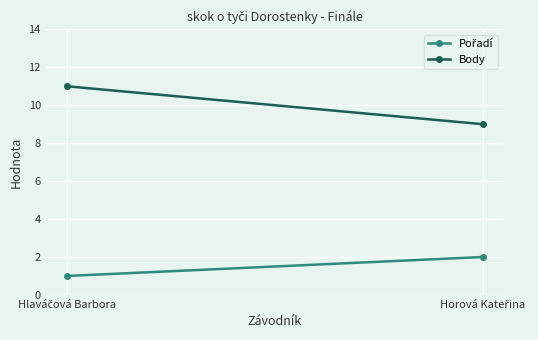

What is the label of the 1st point from the right?

Horová Kateřina